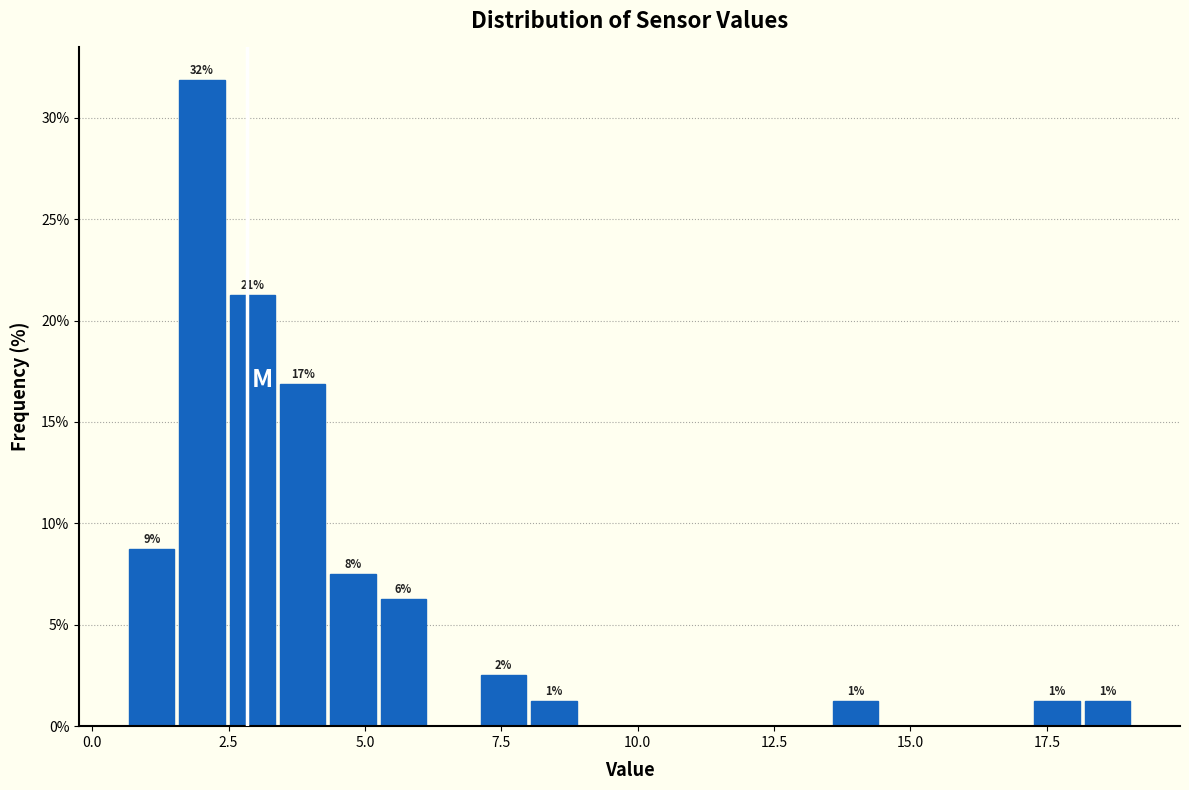

Around what value on the x-axis is the tallest bar? Give the approximate position of its centre, as read against the axis.

2.0